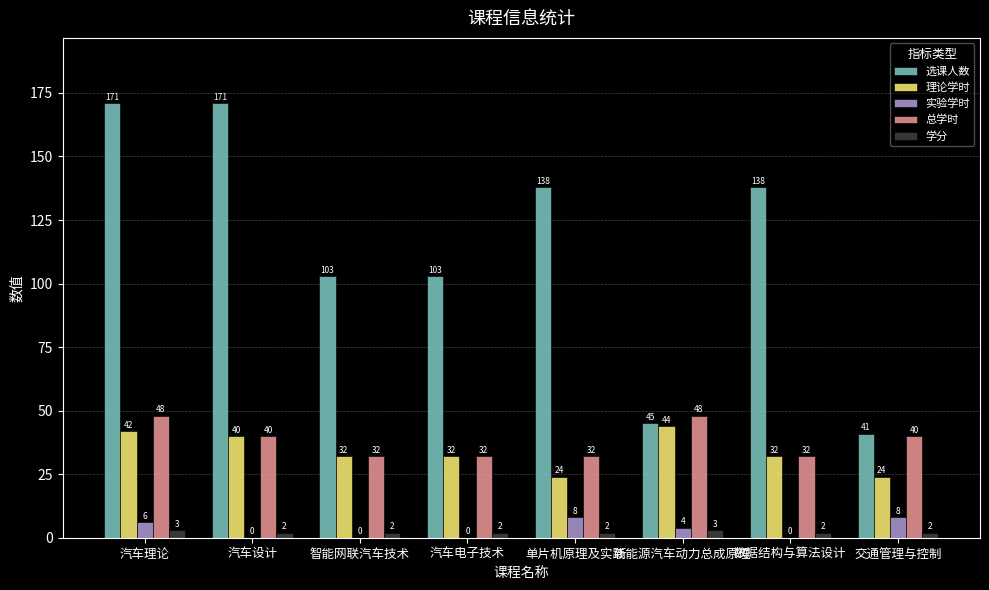

At which label does 理论学时 first exceed 32?

汽车理论